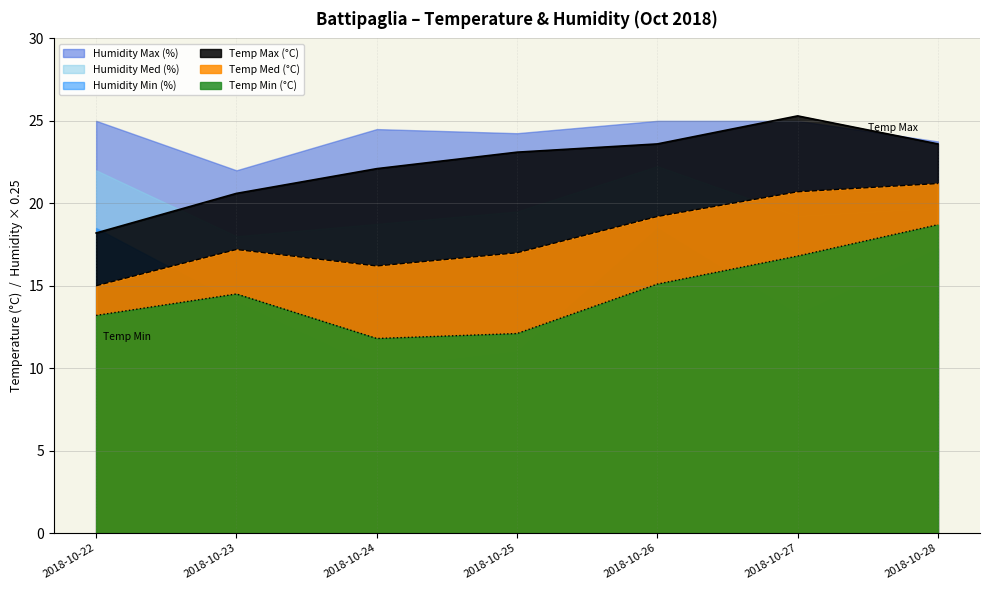

What is the lowest value of the Temp Max (°C) series?

18.2